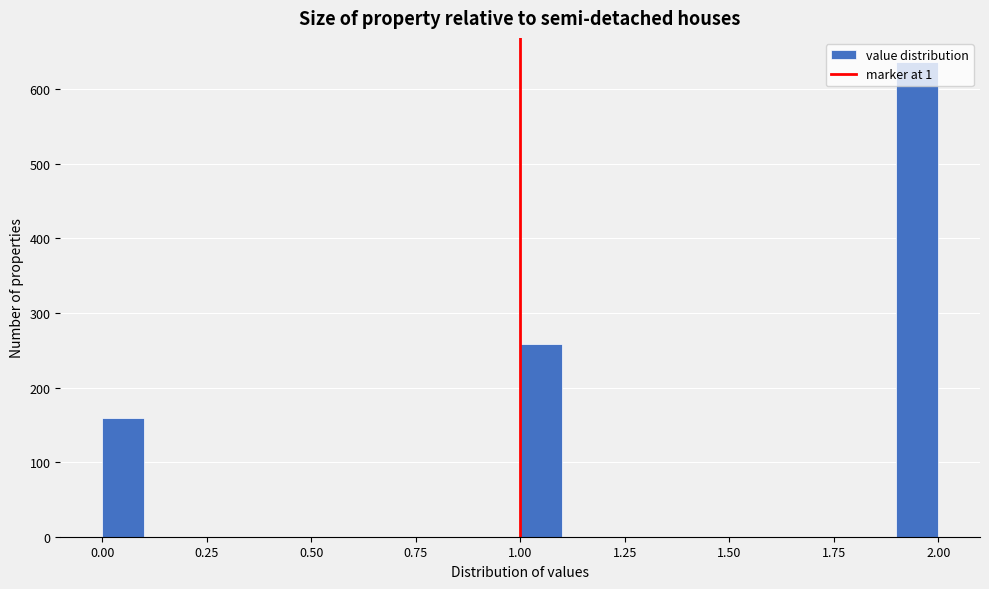

Read against the x-axis, roughly where is the centre of the tallest bar?

1.95